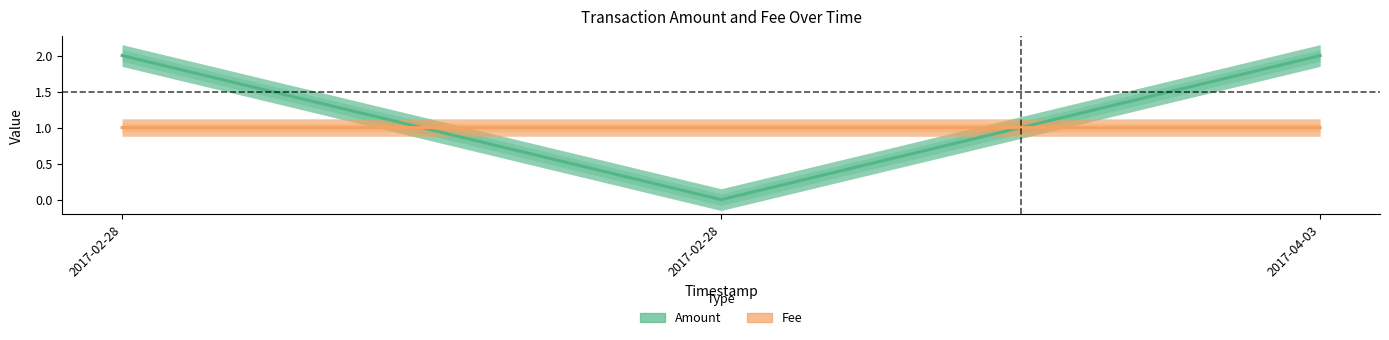

Which series has the widest spread of values?

Amount